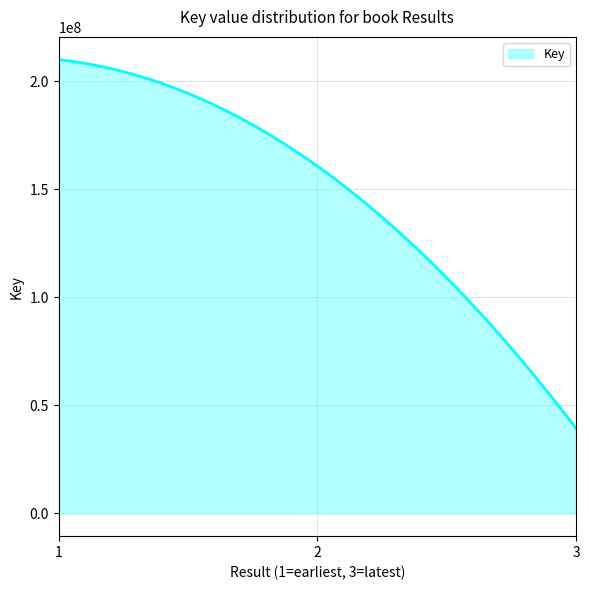

What is the maximum value shown in the chart?

209962924.0